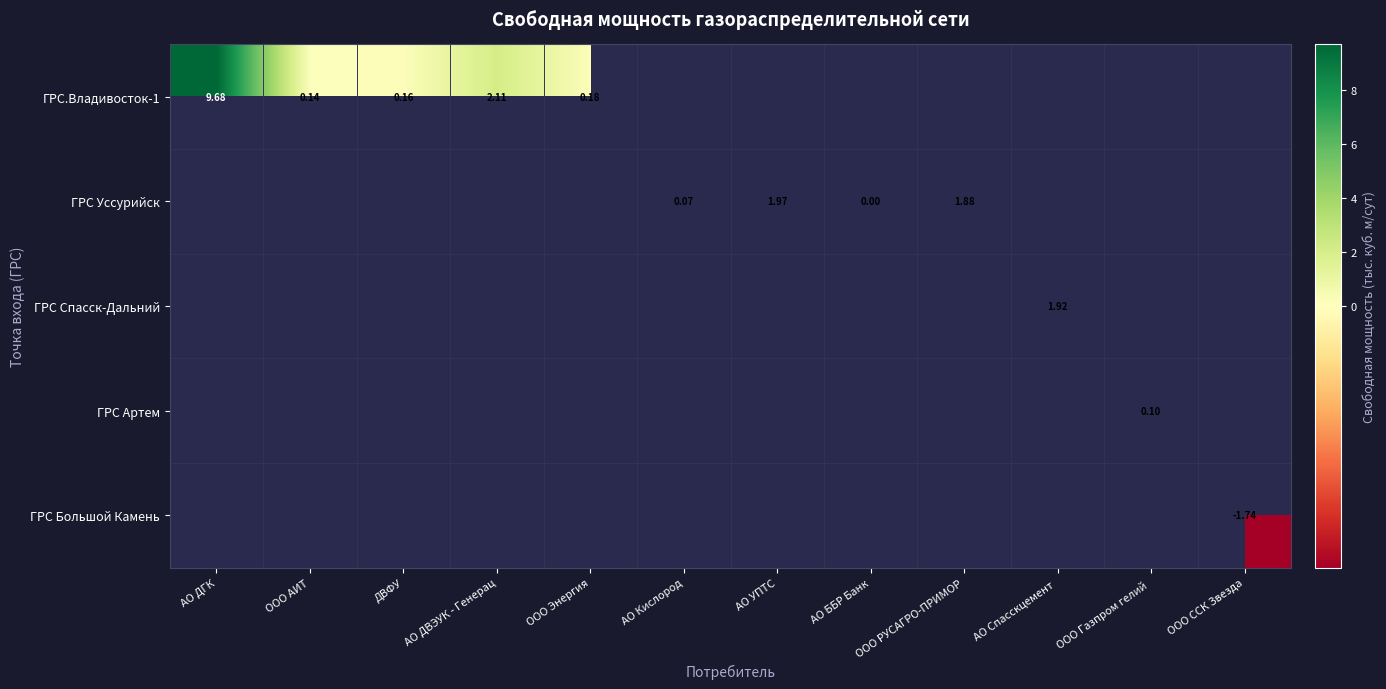

Which category has the highest value in the ГРС.Владивосток-1 series?

АО ДГК